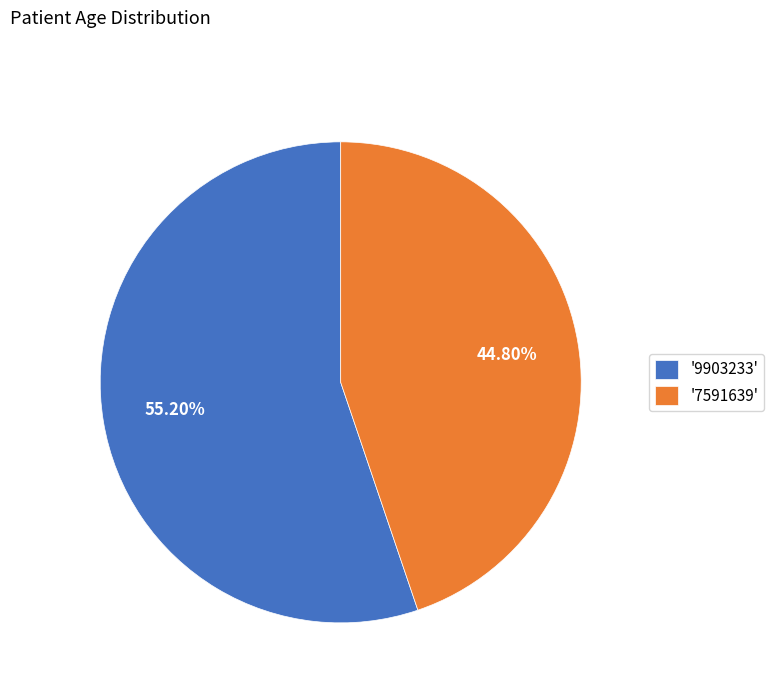

Rank the categories by value from lowest to highest.

'7591639', '9903233'